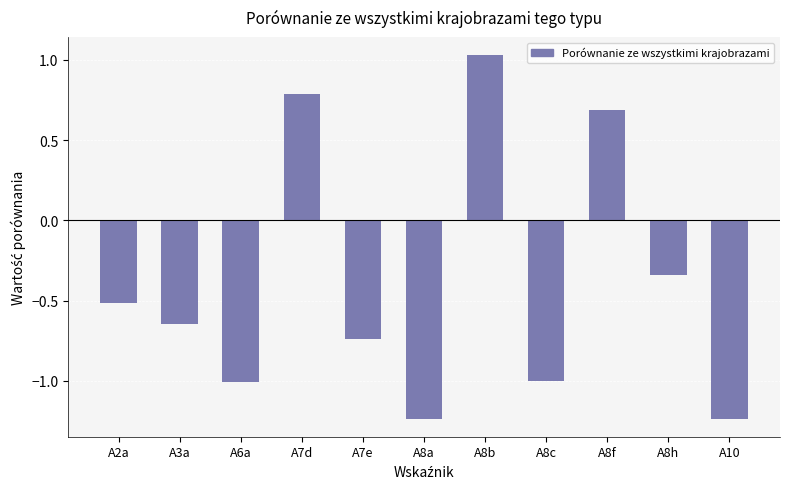

How many data points are above 0?

3